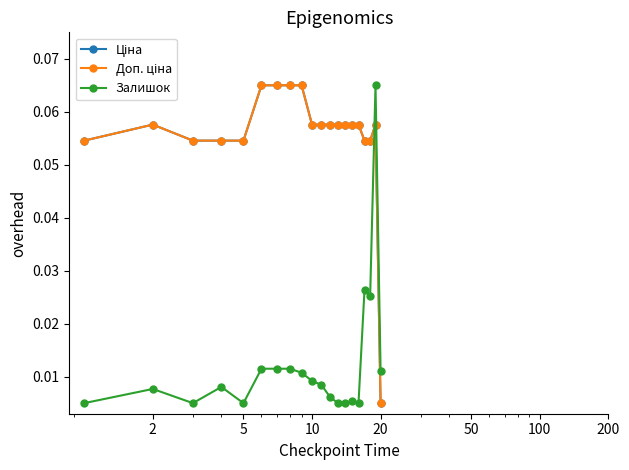

At how many categories does at least one series exceed 0?

20